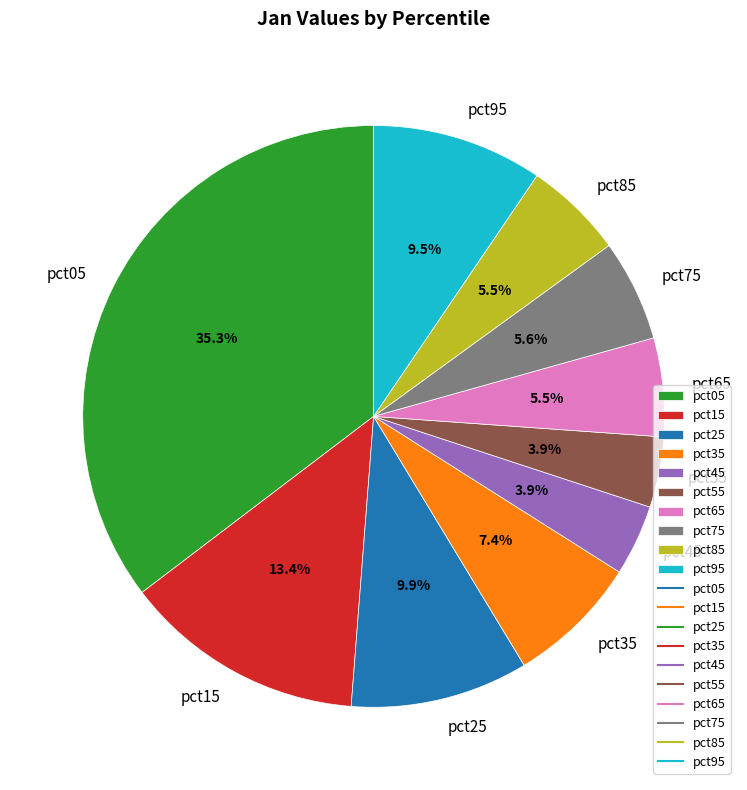

Which has a higher value, pct05 or pct25?

pct05